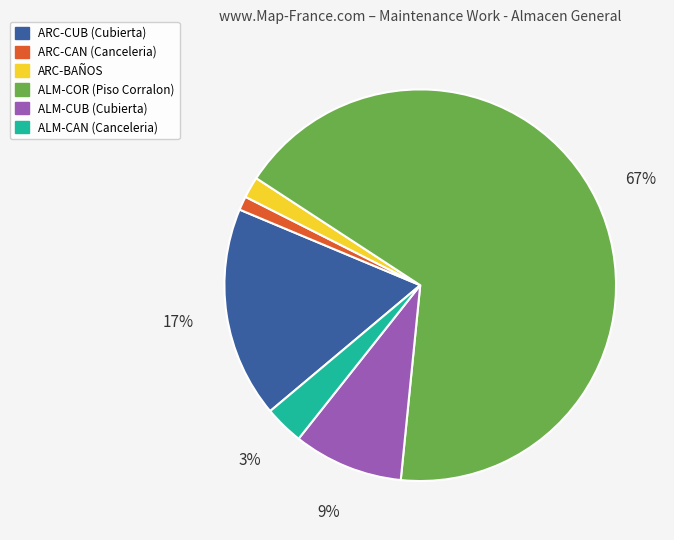

True or false: ARC-CUB (Cubierta) accounts for 17% of the total.

True